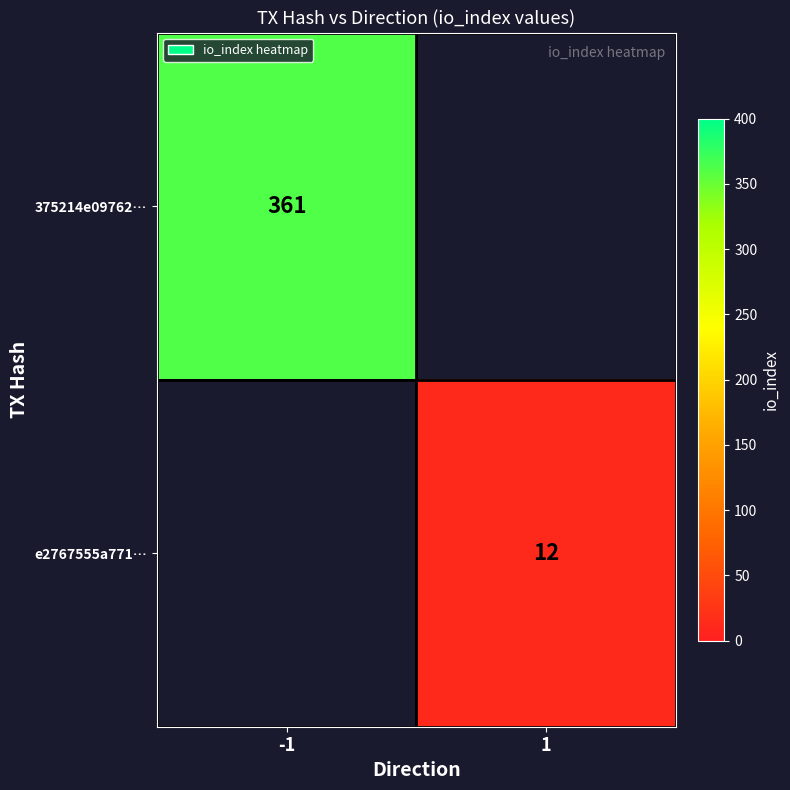

Is it true that e2767555a771… equals 12 at 1?

True